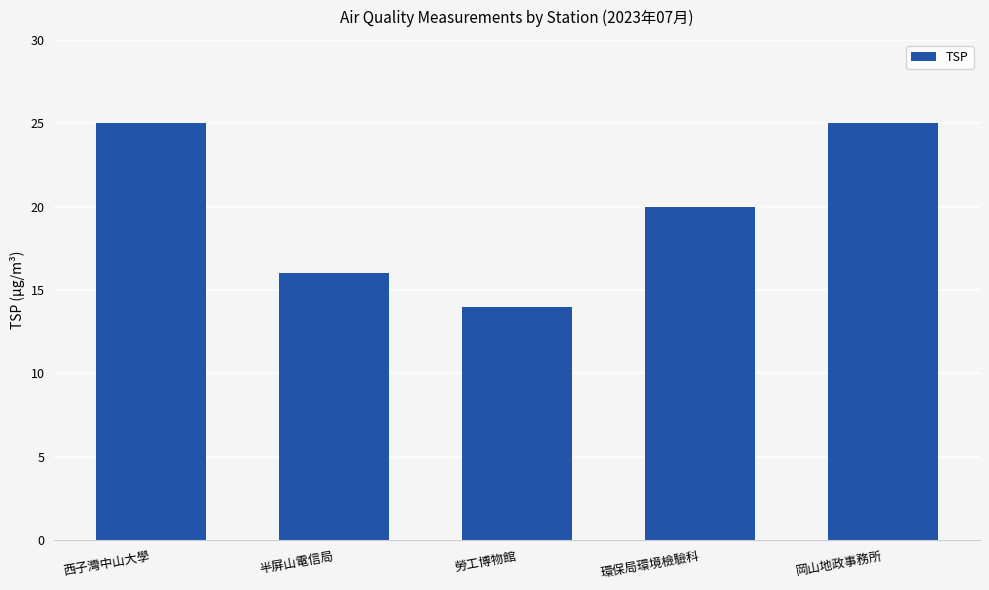

What is the label of the 5th bar from the left?

岡山地政事務所